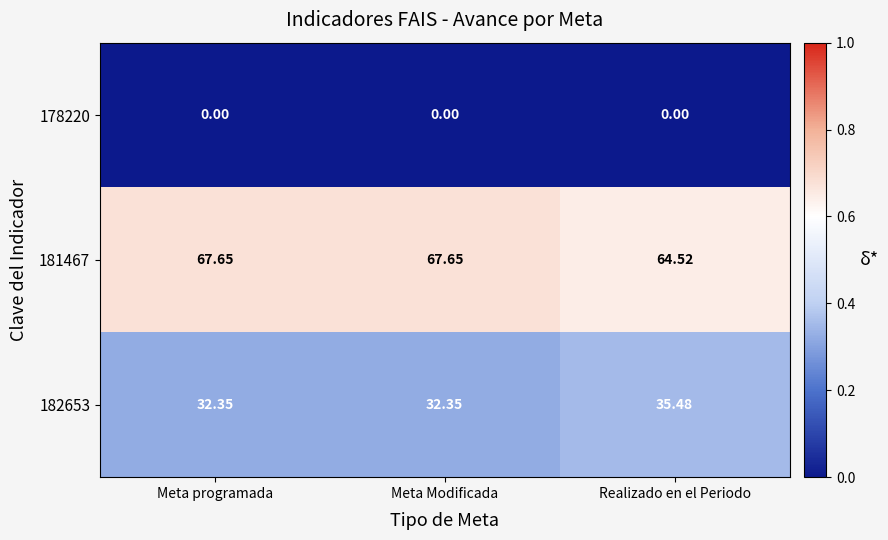

Where does the 181467 series first go above 67?

Meta programada